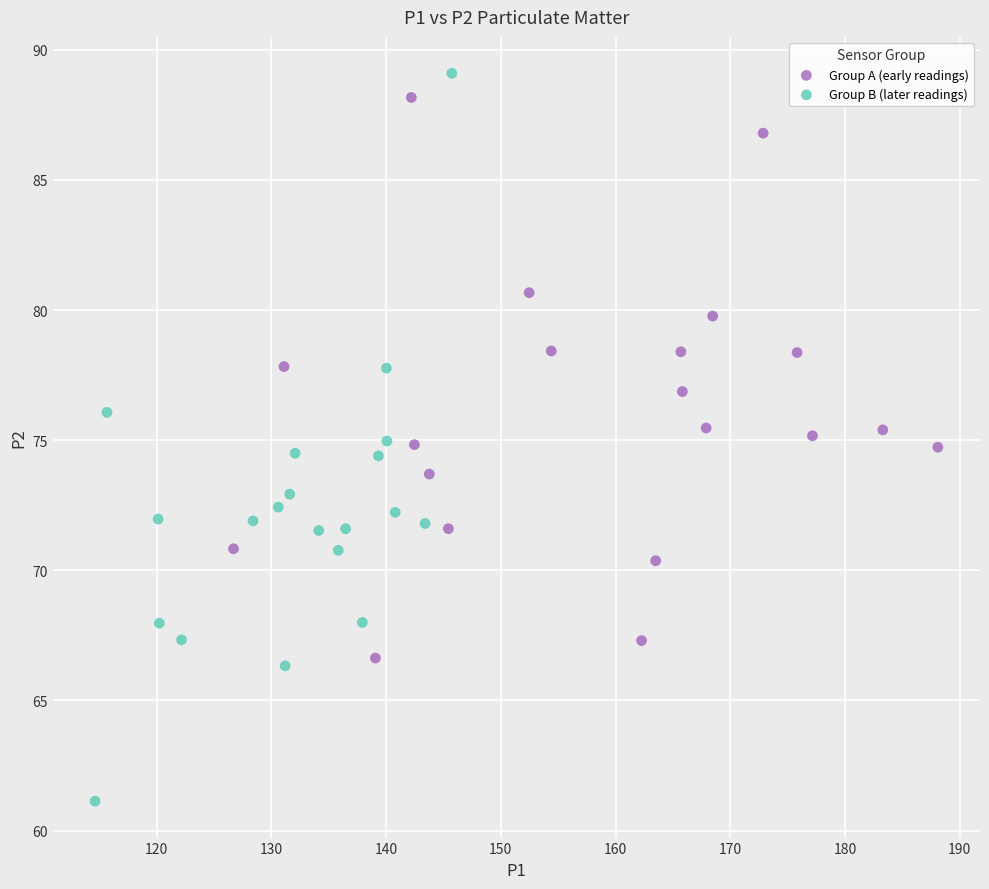

Which series has the widest spread of Y values?

Group B (later readings)